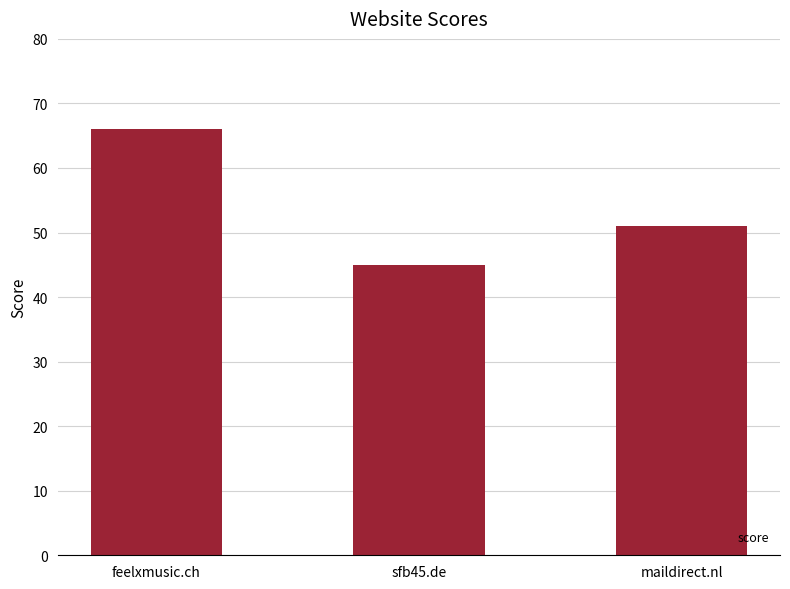

Reading left to right, transcribe all the data shown in this chart.

66	45	51